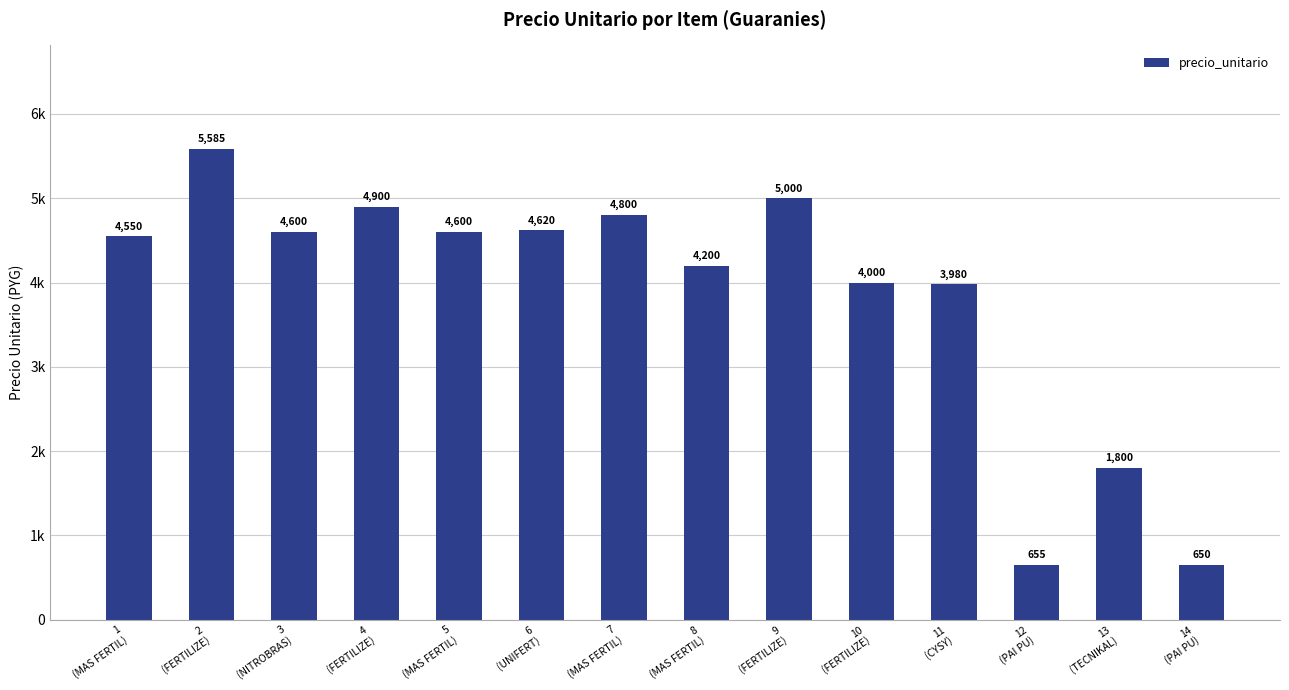

How many bars are there in total?

14